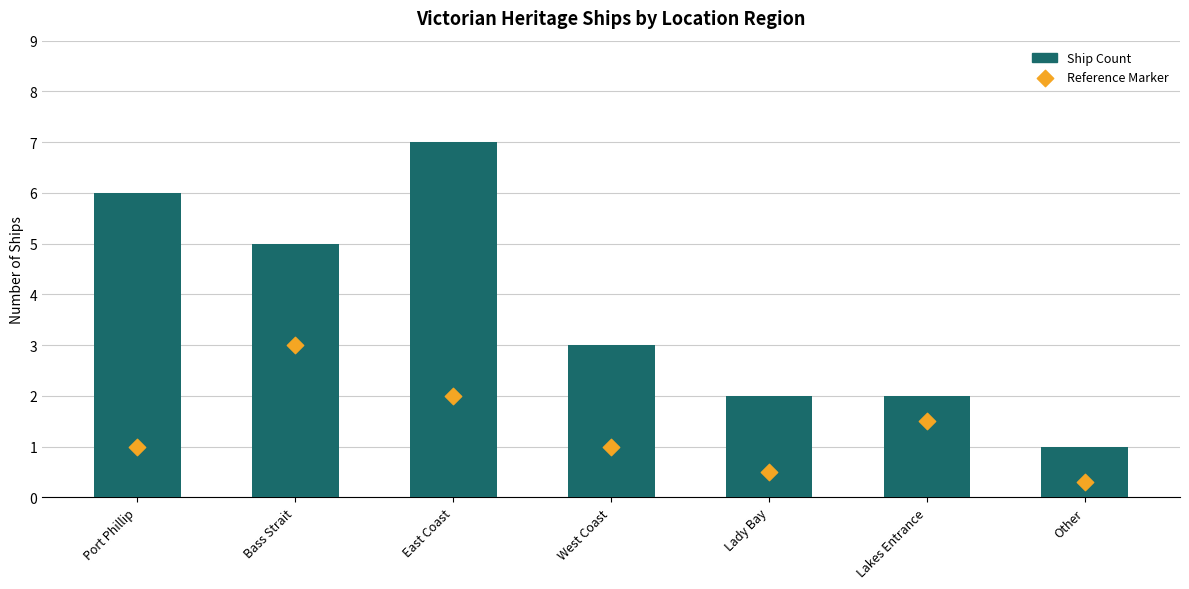

What is the total value across all series at Lady Bay?

2.5